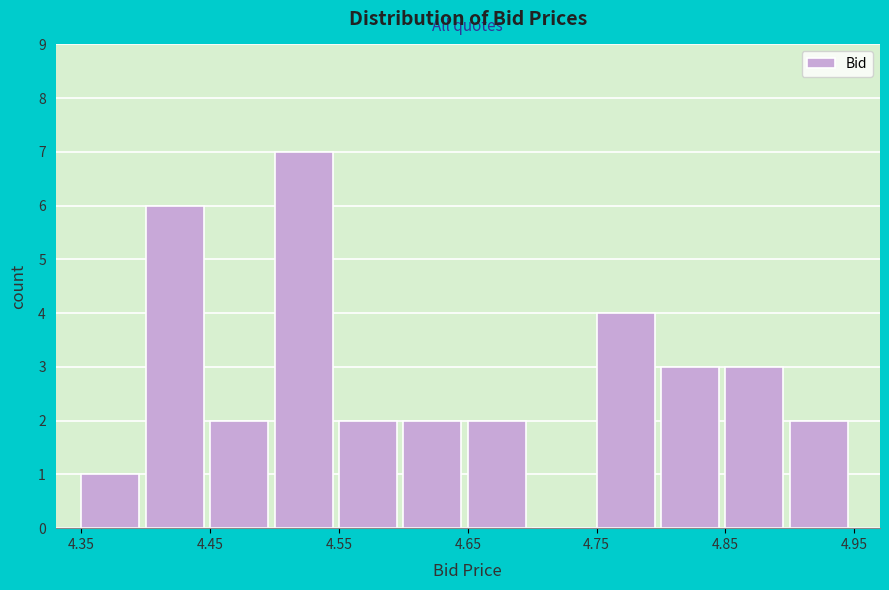

Reading left to right, transcribe this chart: for each bar, give the range it covers on the x-axis and its height. The values are not printed on the chart, so give them approximately, as read against the axis.

4.35 to 4.40: 1
4.40 to 4.45: 6
4.45 to 4.50: 2
4.50 to 4.55: 7
4.55 to 4.60: 2
4.60 to 4.65: 2
4.65 to 4.70: 2
4.70 to 4.75: 0
4.75 to 4.80: 4
4.80 to 4.85: 3
4.85 to 4.90: 3
4.90 to 4.95: 2